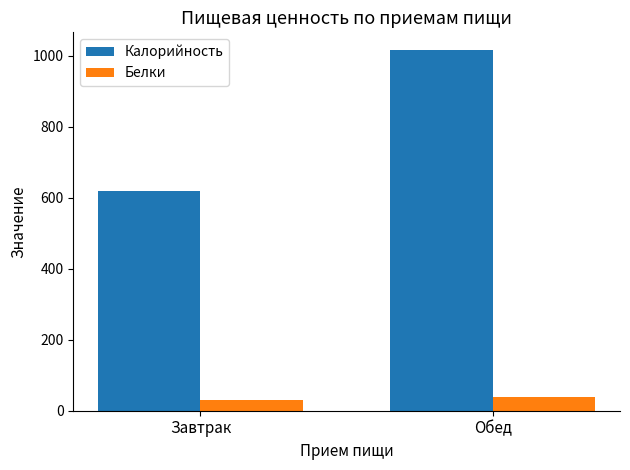

Is it true that Калорийность equals 868.4 at Завтрак?

False